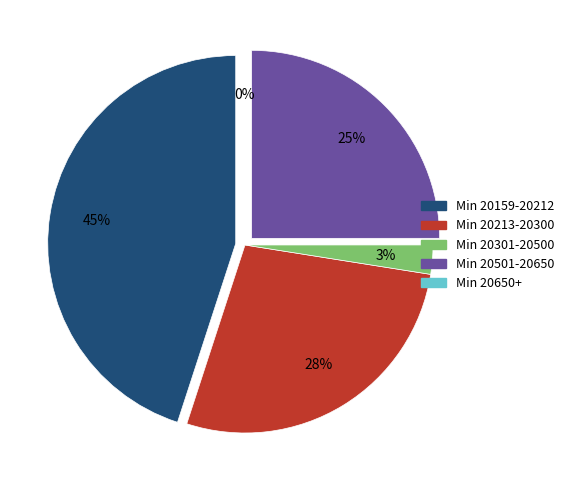

Is there any slice that represents more than half of the pie?

No